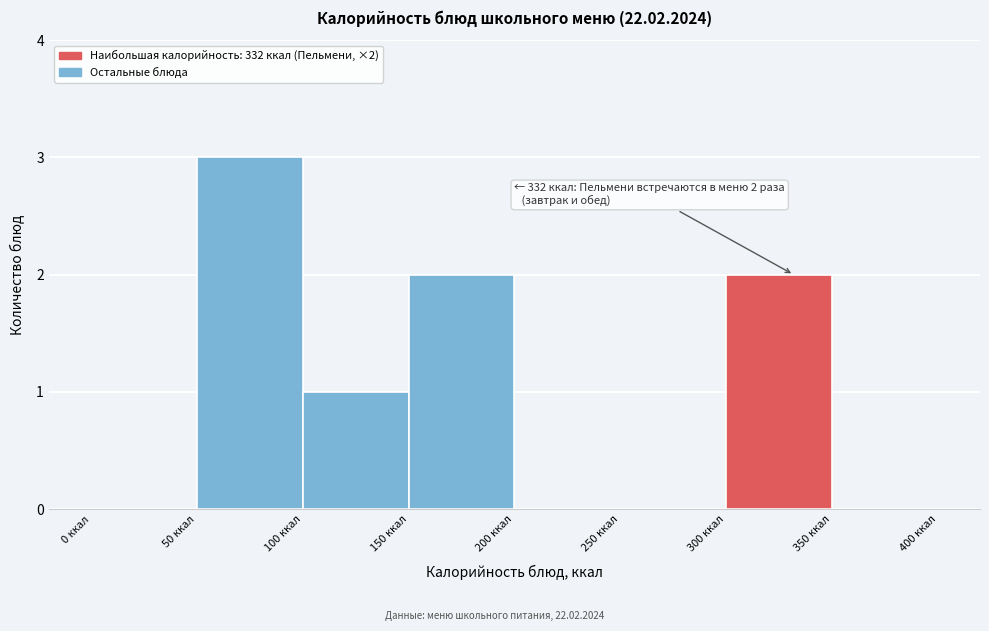

Which range on the x-axis has the tallest bar?

50 to 100